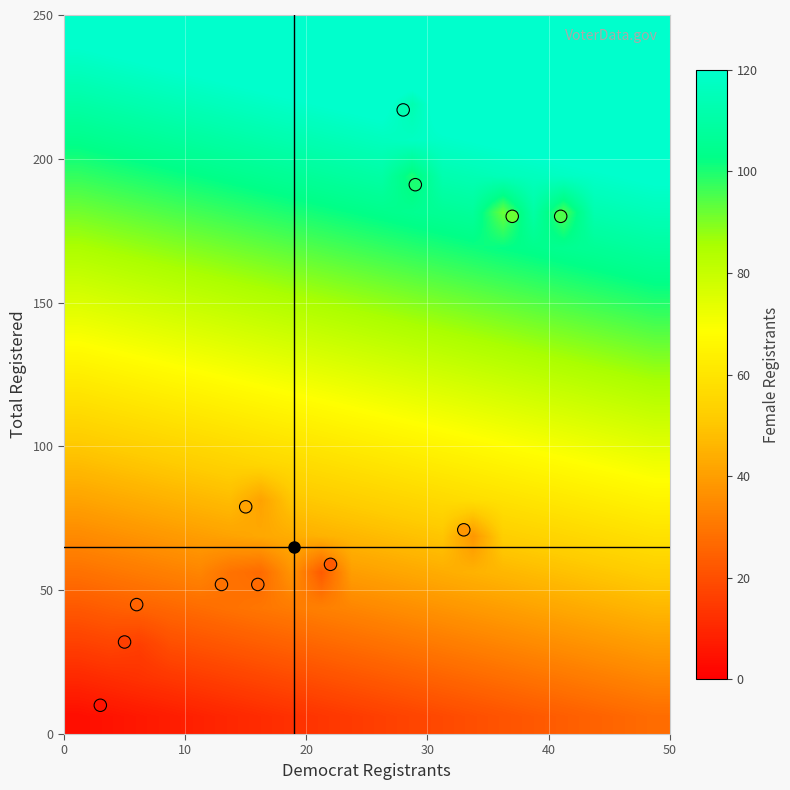

Reading left to right, extract all data points from this chart.

110-01: totreg_r=59	dem=22	female=23
111: totreg_r=52	dem=16	female=27
112: totreg_r=71	dem=33	female=38
117-01: totreg_r=180	dem=37	female=92
118-01: totreg_r=45	dem=6	female=25
119: totreg_r=52	dem=13	female=29
215-01: totreg_r=32	dem=5	female=16
215-02: totreg_r=10	dem=3	female=5
301: totreg_r=191	dem=29	female=100
302-01: totreg_r=217	dem=28	female=113
303-01: totreg_r=180	dem=41	female=95
315: totreg_r=79	dem=15	female=41